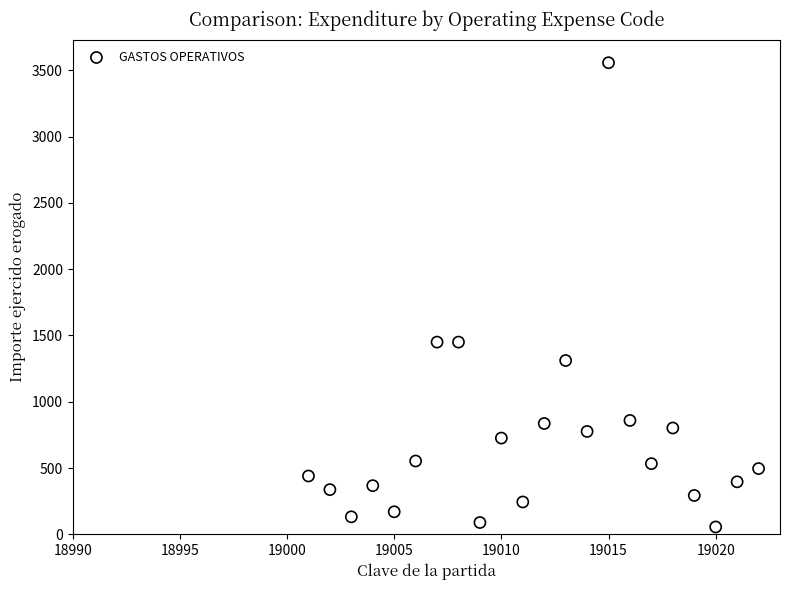

What is the range of Y values (max minus min)?

3501.8